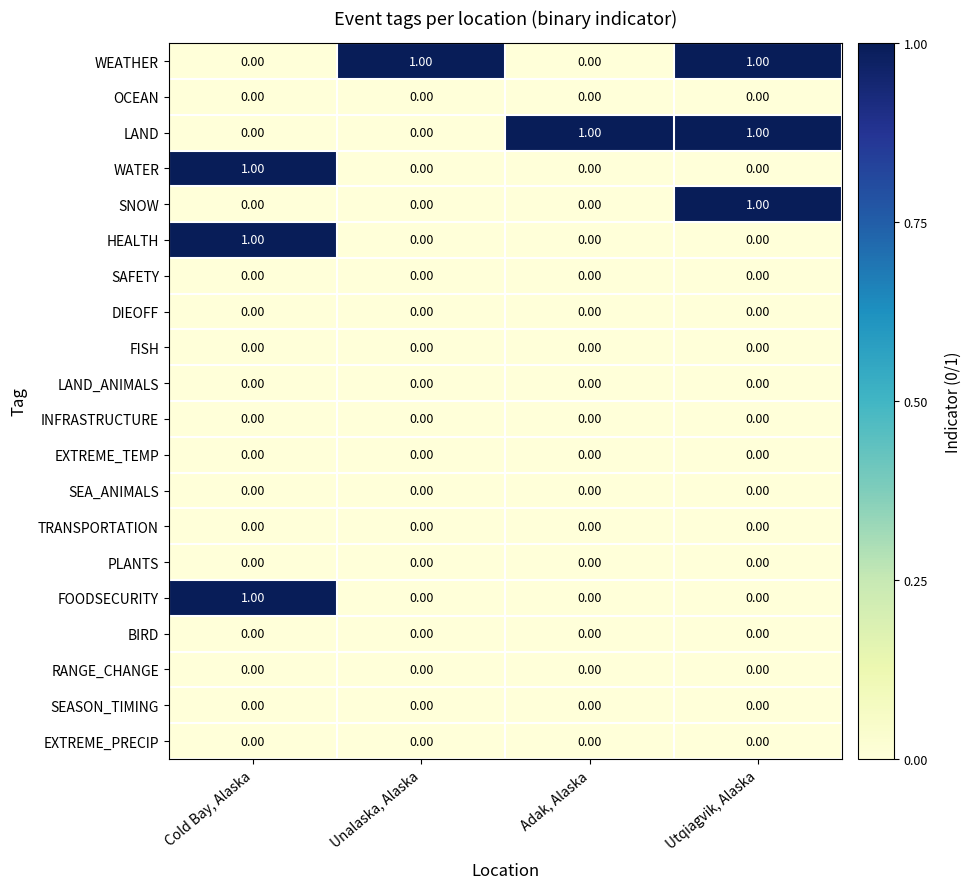

What is the total value across all series at Utqiagvik, Alaska?

3